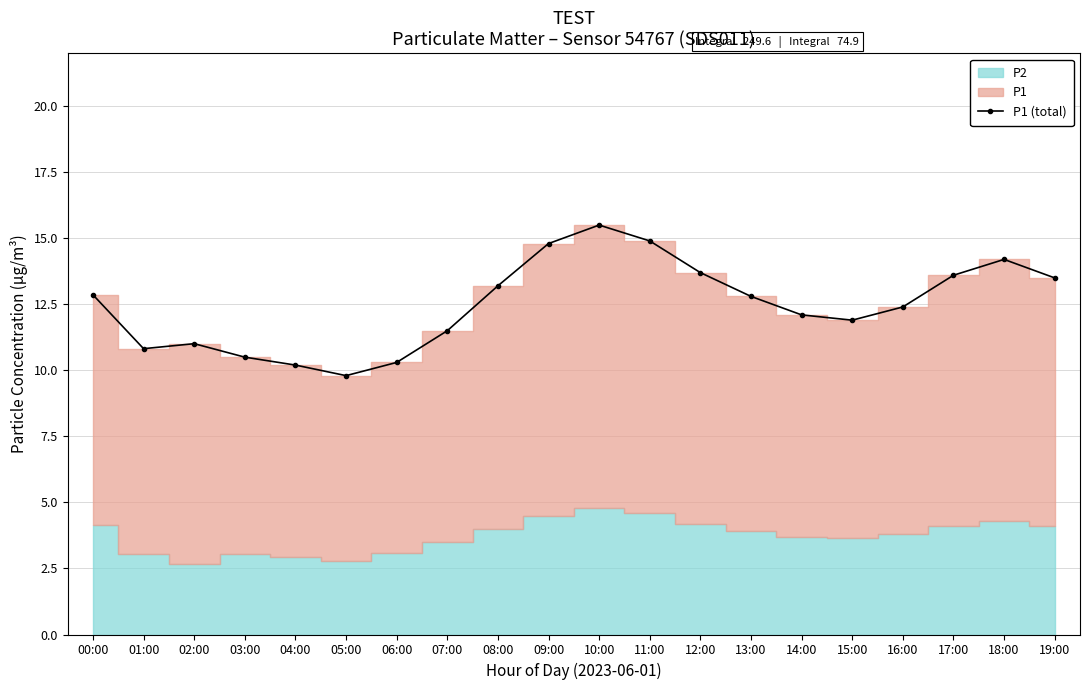

True or false: P1 (total) has a value of 4.6 at 02:00.

False